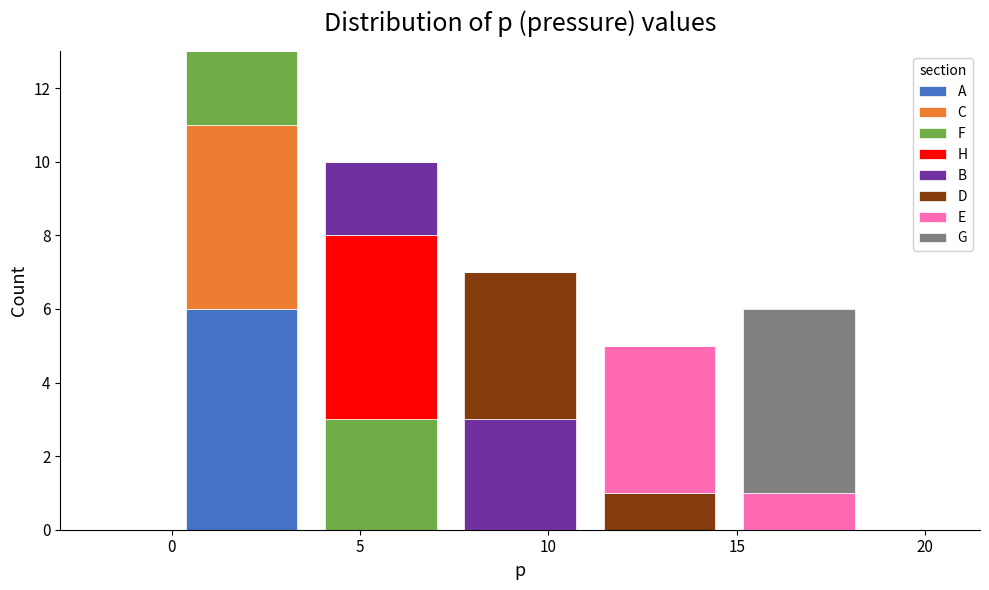

Reading left to right, list every stacked bar in this chart as the range it spans on the x-axis followed by its total height. Neither the bar edges nor the heights are printed on the chart, so give them approximately, as read against the axes.

0.0 to 3.7: 13
3.7 to 7.4: 10
7.4 to 11.1: 7
11.1 to 14.8: 5
14.8 to 18.5: 6